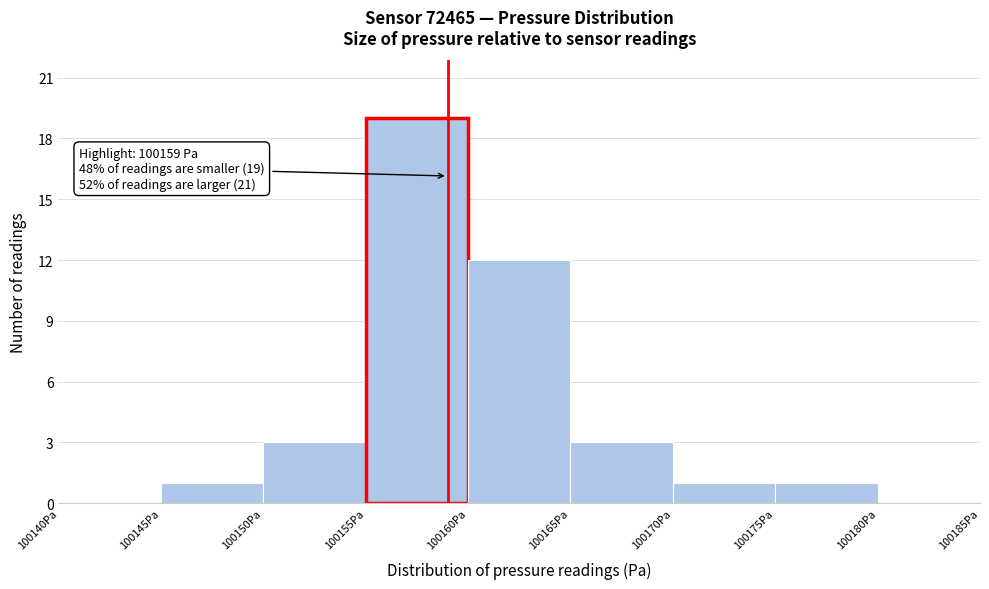

Over which range of the x-axis is the bar tallest?

100155 to 100160